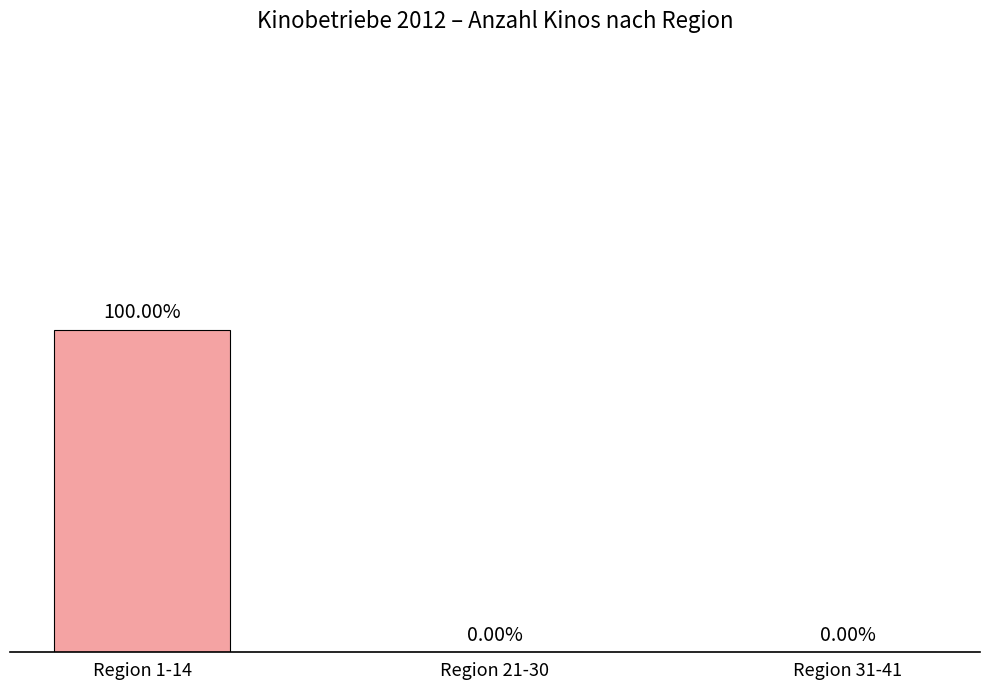

Between Region 1-14 and Region 21-30, which is larger?

Region 1-14